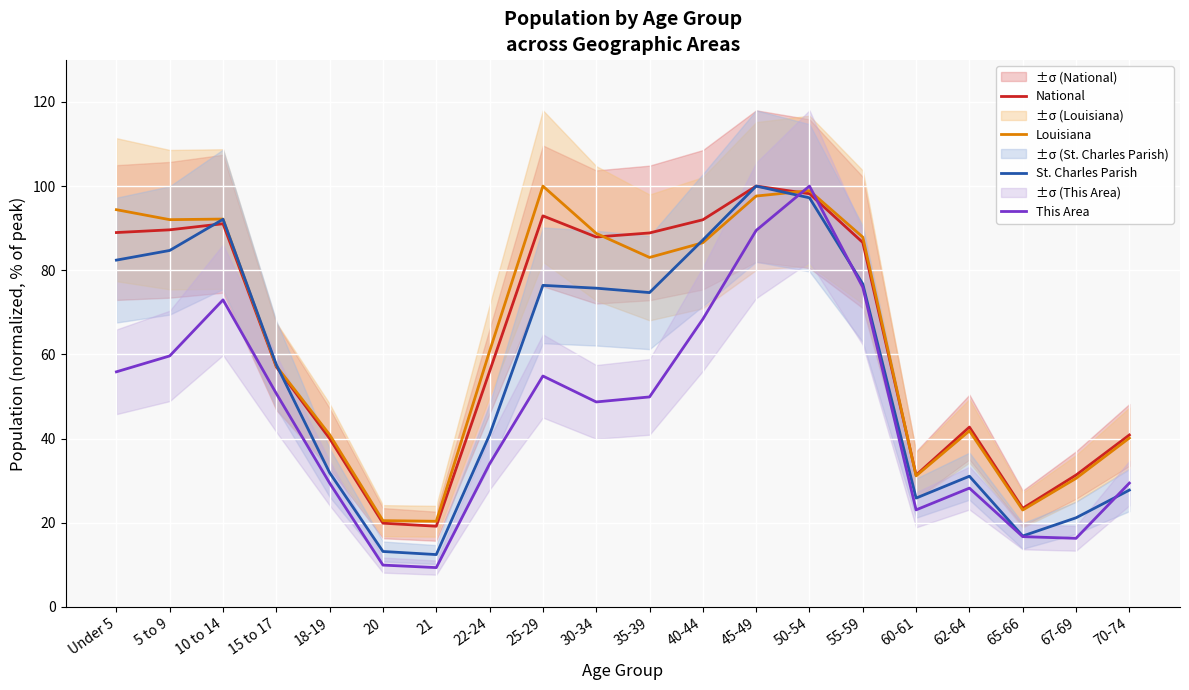

What is the maximum value shown in the chart?

100.0